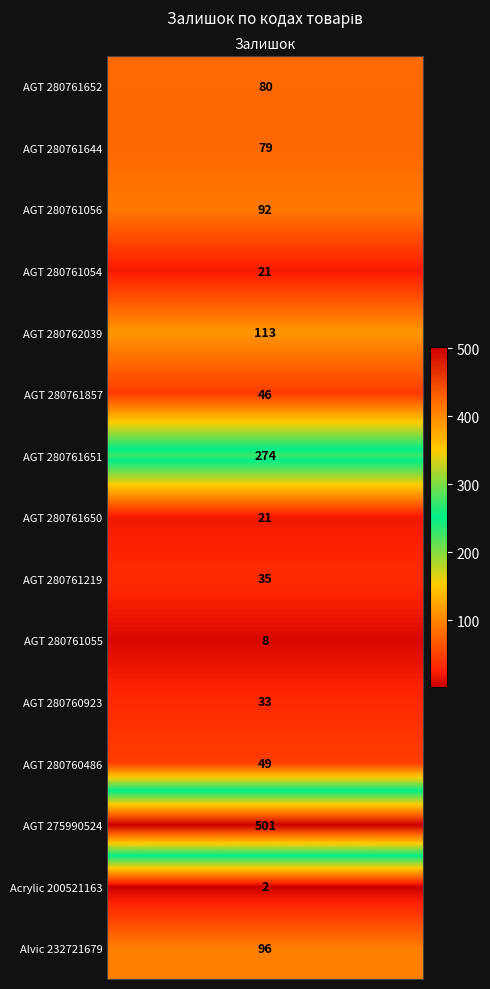

At which label is the value closest to 251?

280761651